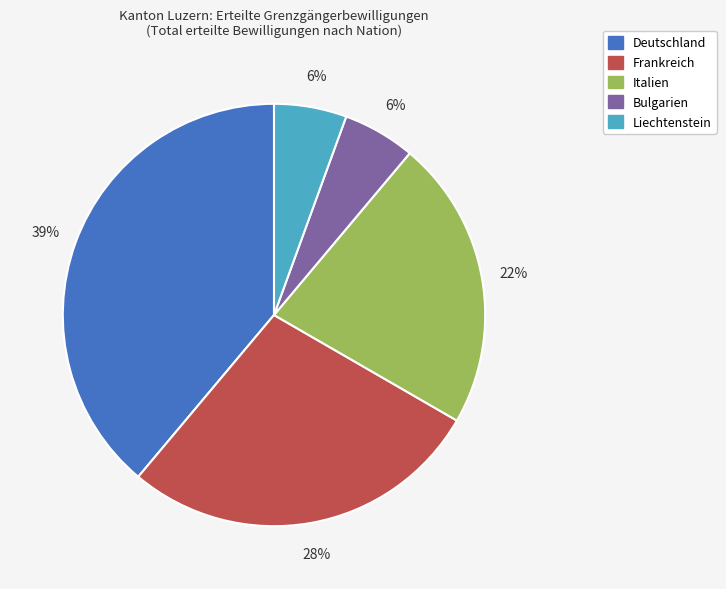

What percentage is the Italien slice, to the nearest percent?

22%